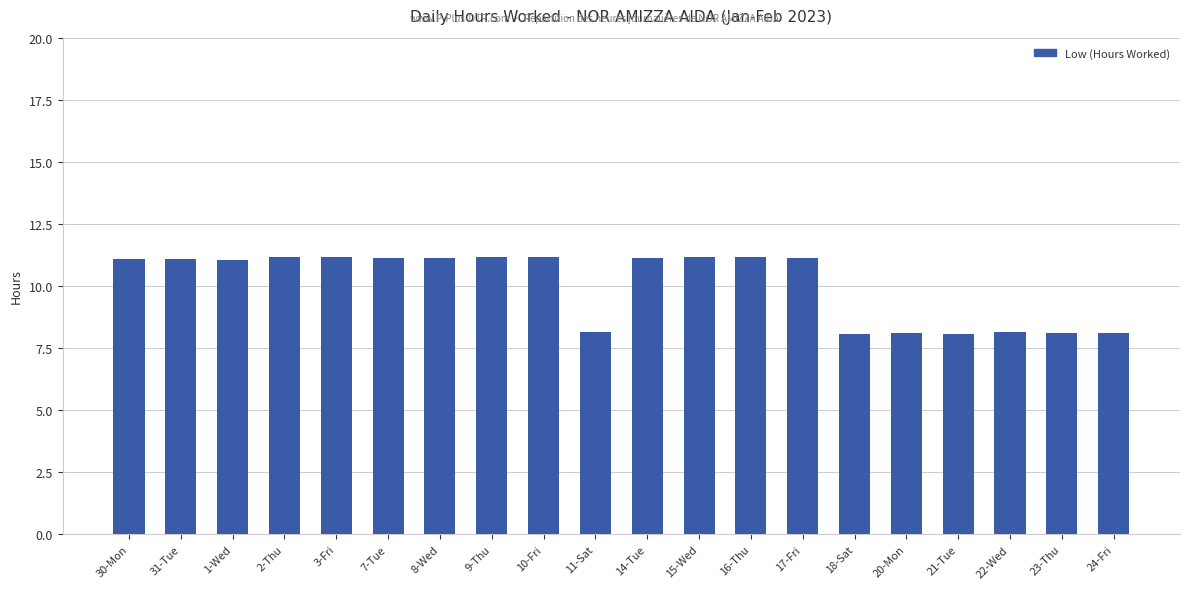

What is the sum of all values?

201.5